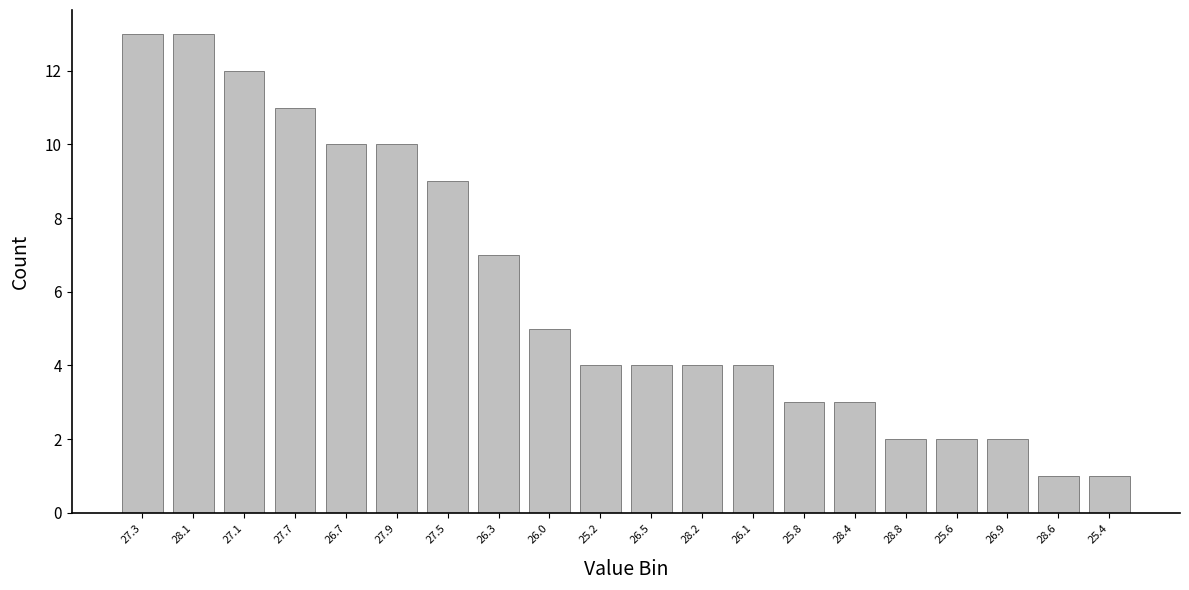

Reading left to right, what are all the values shown in this chart?

27.3=13	28.1=13	27.1=12	27.7=11	26.7=10	27.9=10	27.5=9	26.3=7	26.0=5	25.2=4	26.5=4	28.2=4	26.1=4	25.8=3	28.4=3	28.8=2	25.6=2	26.9=2	28.6=1	25.4=1